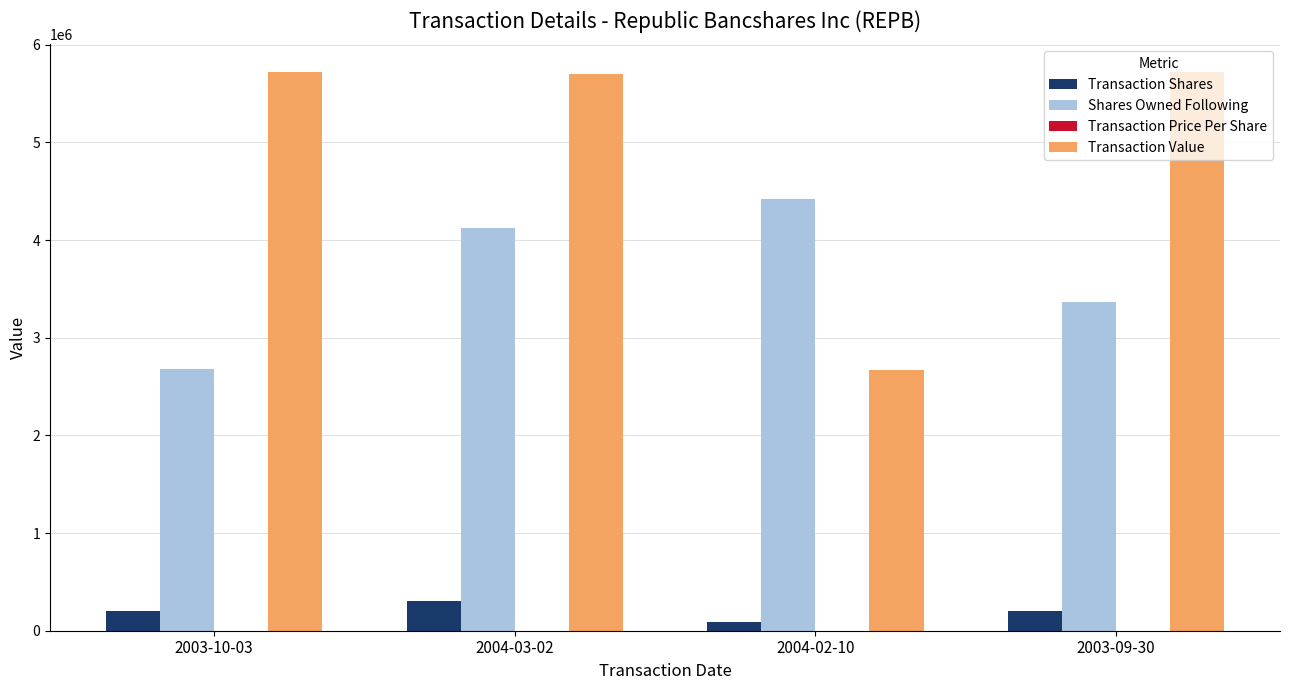

What is the maximum value for Transaction Value?

5718000.0